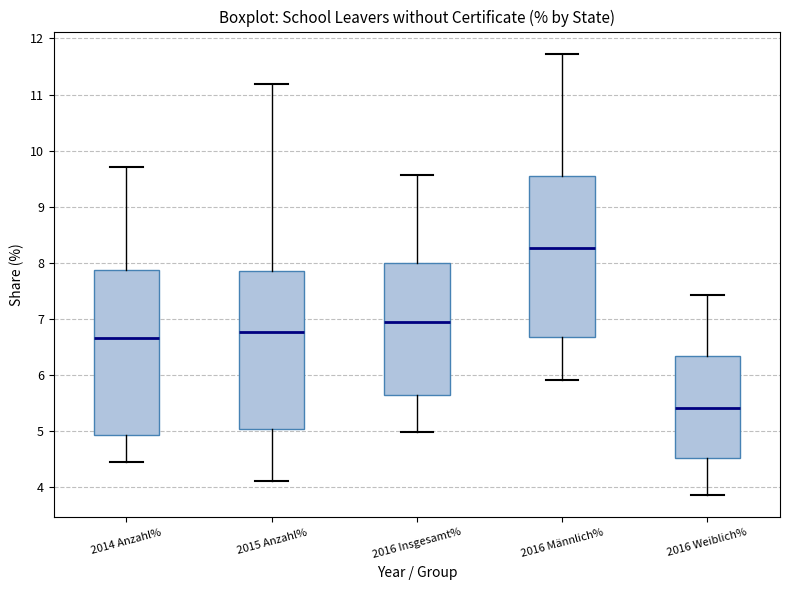

Which box has the lowest median line?

2016 Weiblich%